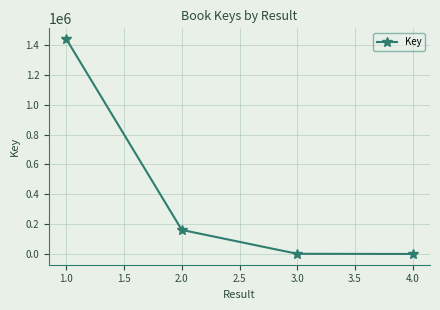

Approximately how many times larger is the value at 1.0 compared to 2.0?

8.9